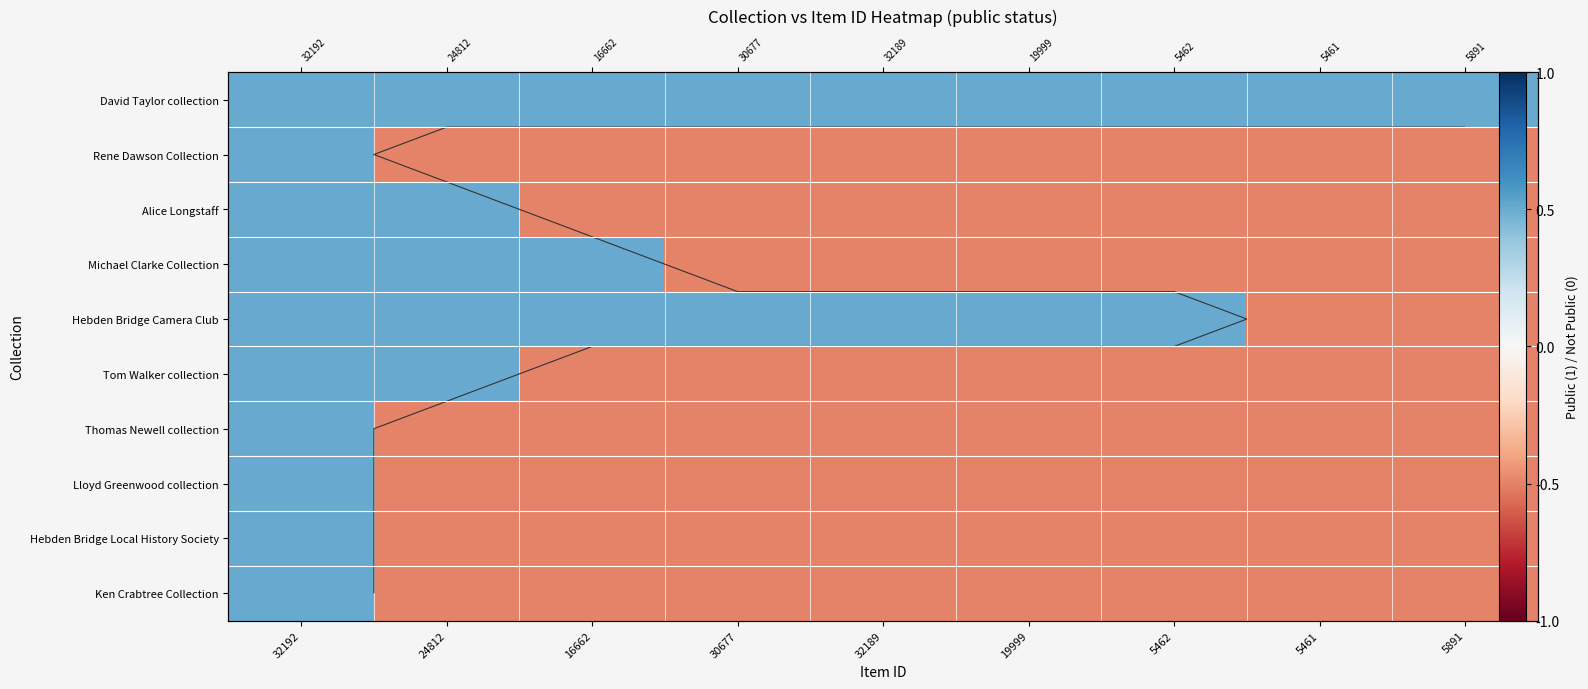

Rank the series by their maximum value, from highest to lowest.

David Taylor collection, Rene Dawson Collection, Alice Longstaff, Michael Clarke Collection, Hebden Bridge Camera Club, Tom Walker collection, Thomas Newell collection, Lloyd Greenwood collection, Hebden Bridge Local History Society, Ken Crabtree Collection